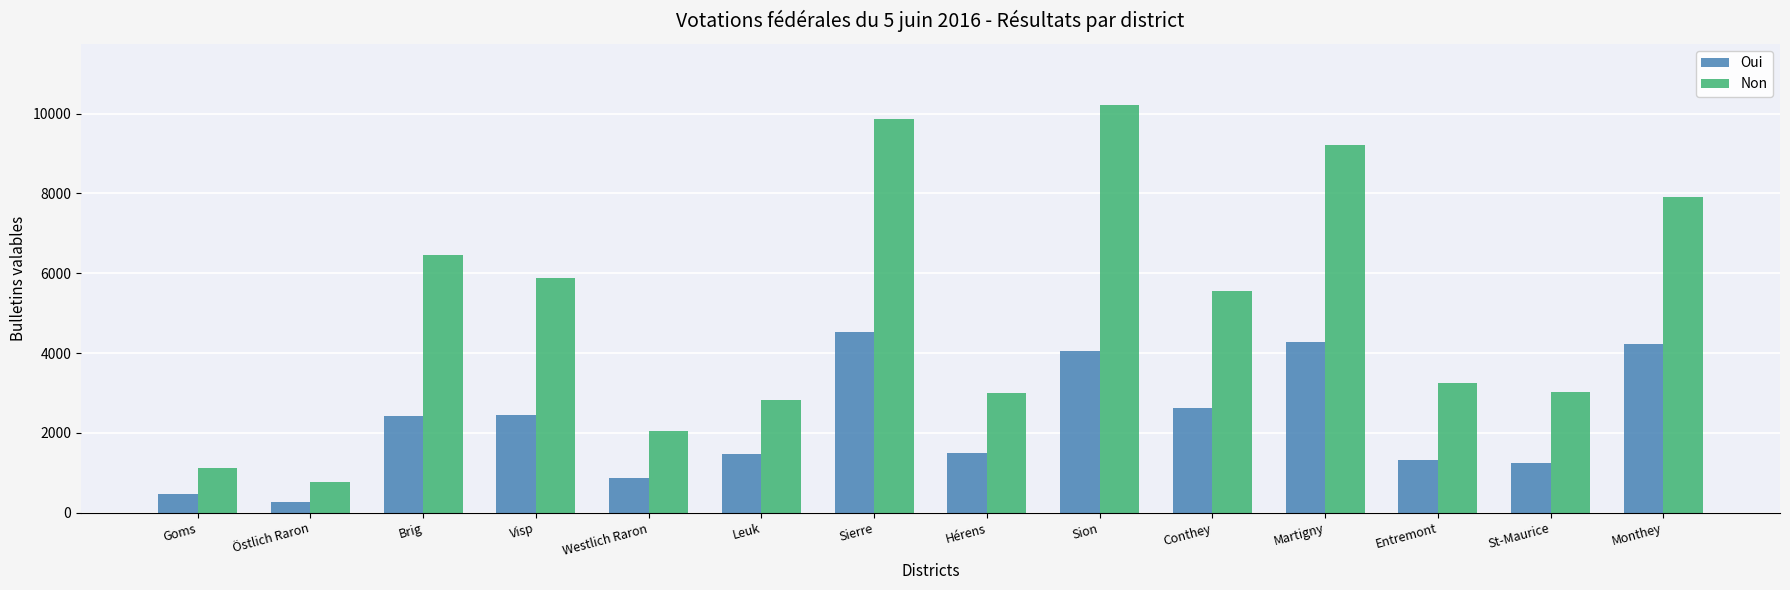

At which category does the chart reach its minimum across all series?

Östlich Raron